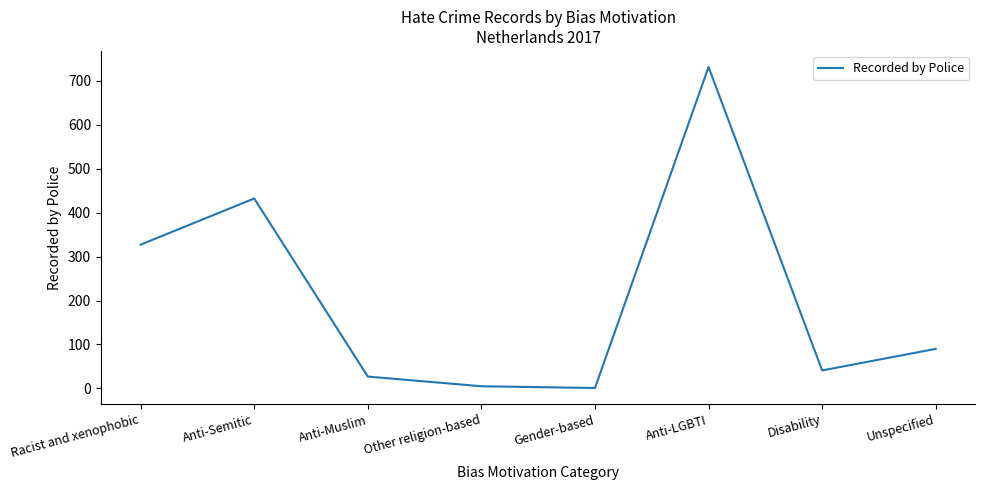

Is it true that the value at Anti-LGBTI is 507?

False